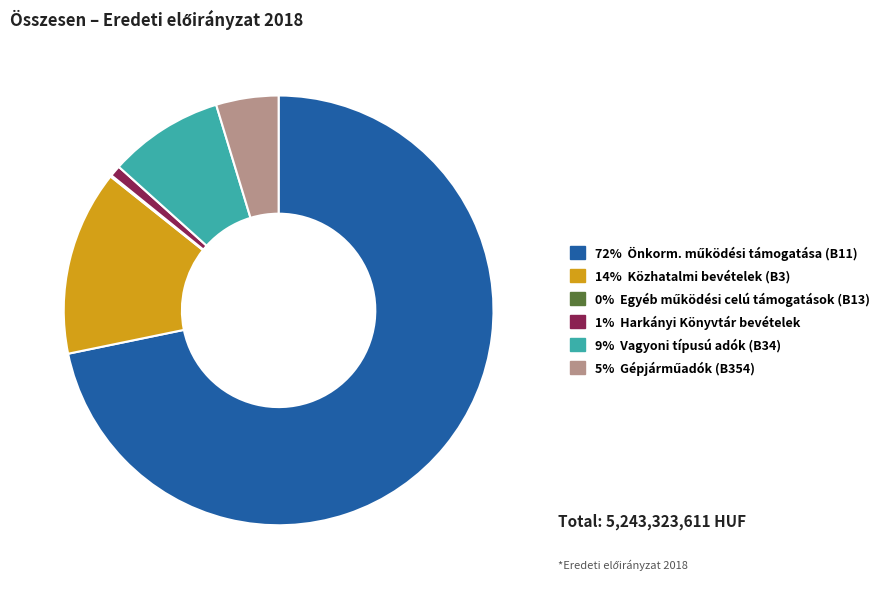

Does any single category account for the majority?

Yes